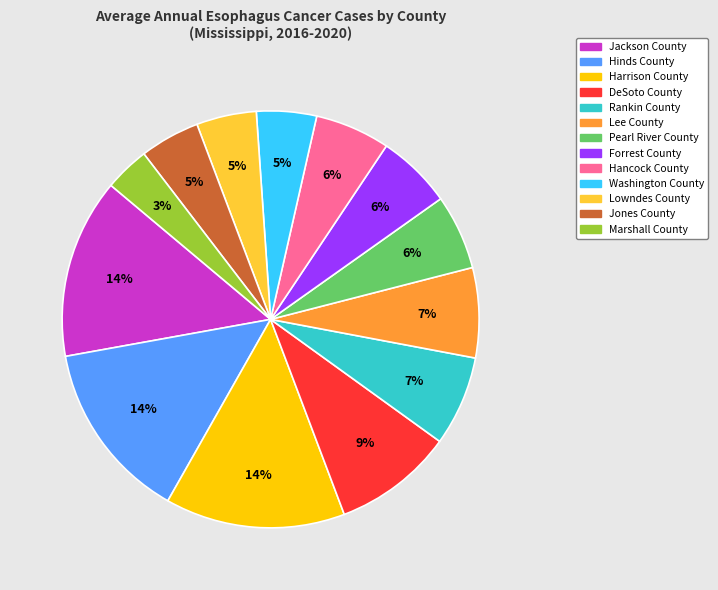

Between Lowndes County and Forrest County, which is larger?

Forrest County